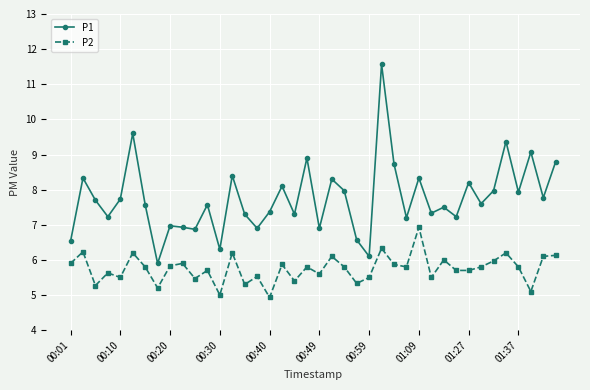

True or false: P1 and P2 cross at least once.

False